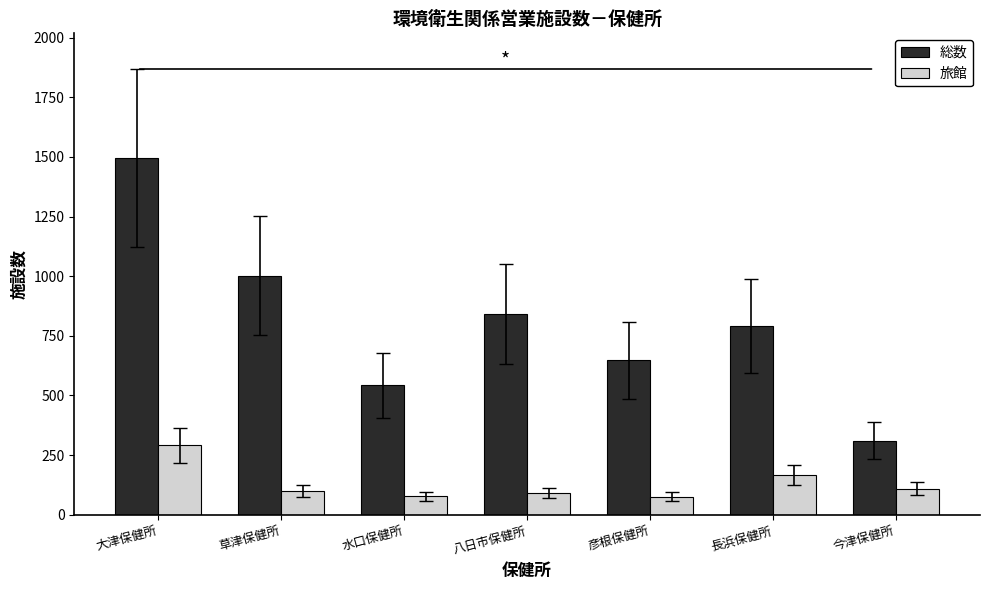

Which series has the largest total across all categories?

総数